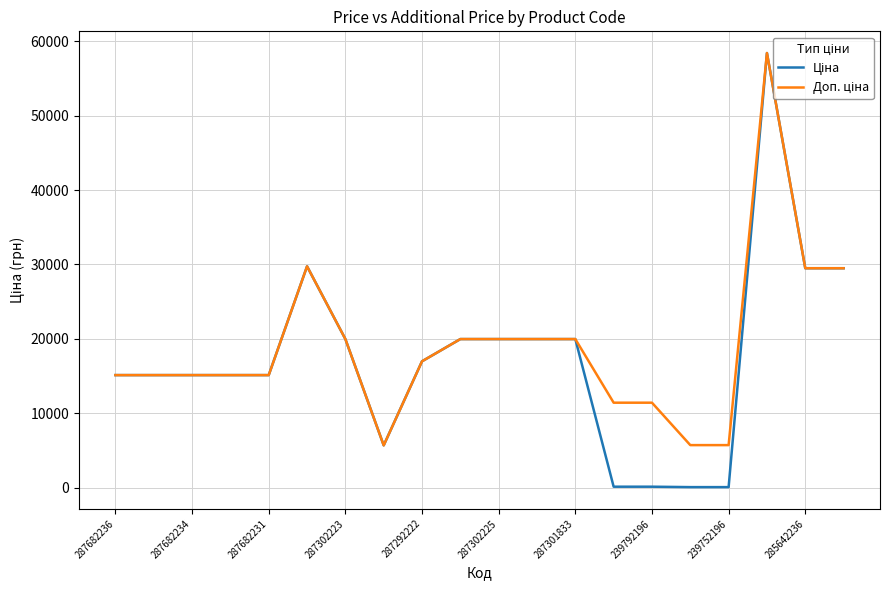

What is the maximum value shown in the chart?

58426.5